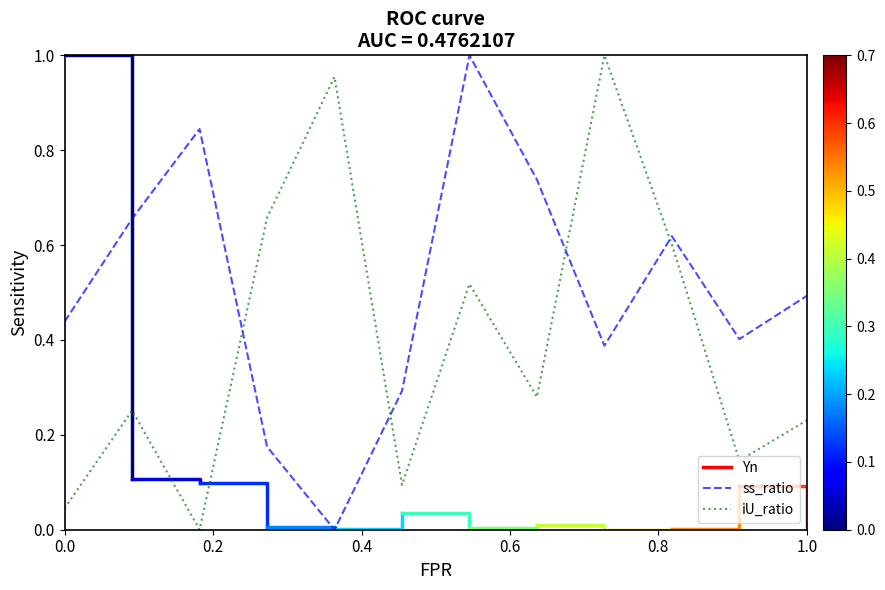

How many times do ss_ratio and iU_ratio cross each other?

4